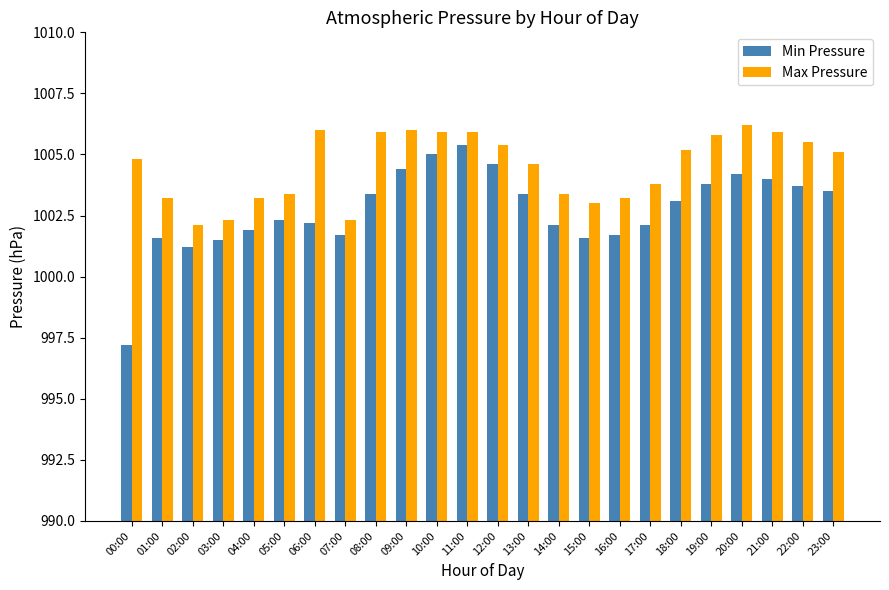

What is the greatest value displayed?

1006.2